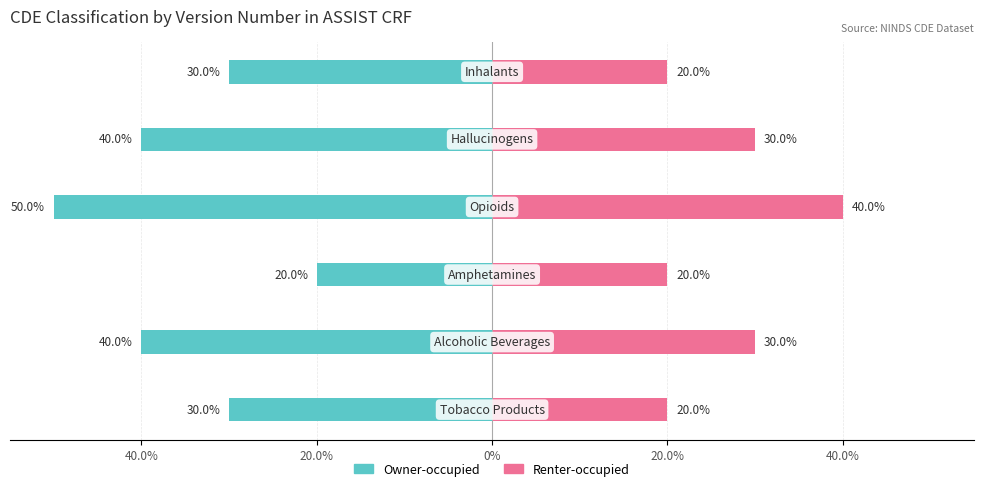

Reading left to right, transcribe all the data shown in this chart.

Owner-occupied: -30	-40	-20	-50	-40	-30
Renter-occupied: 20	30	20	40	30	20